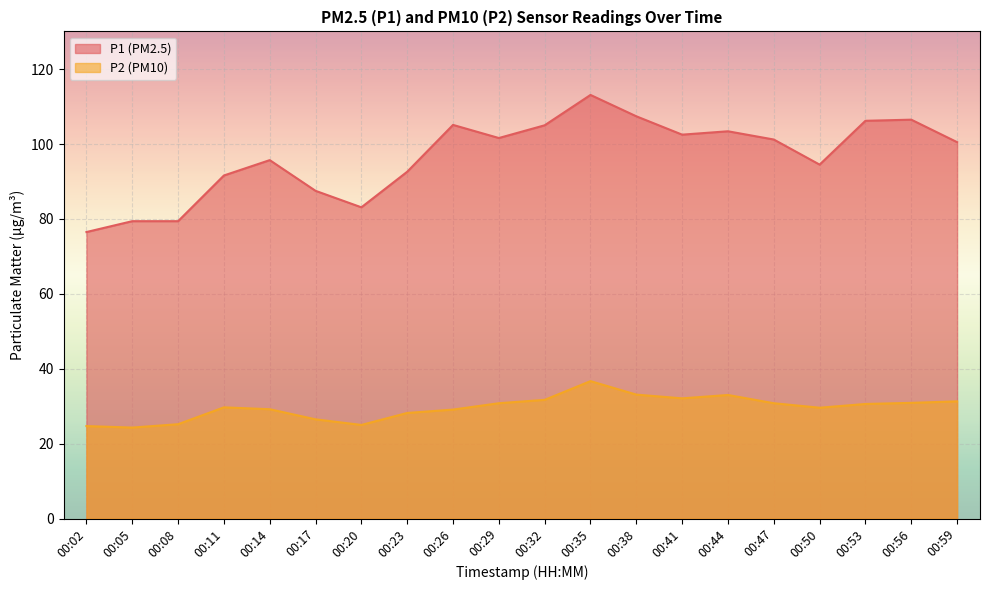

What is the value of the P2 point at the 12th from the left?

36.7